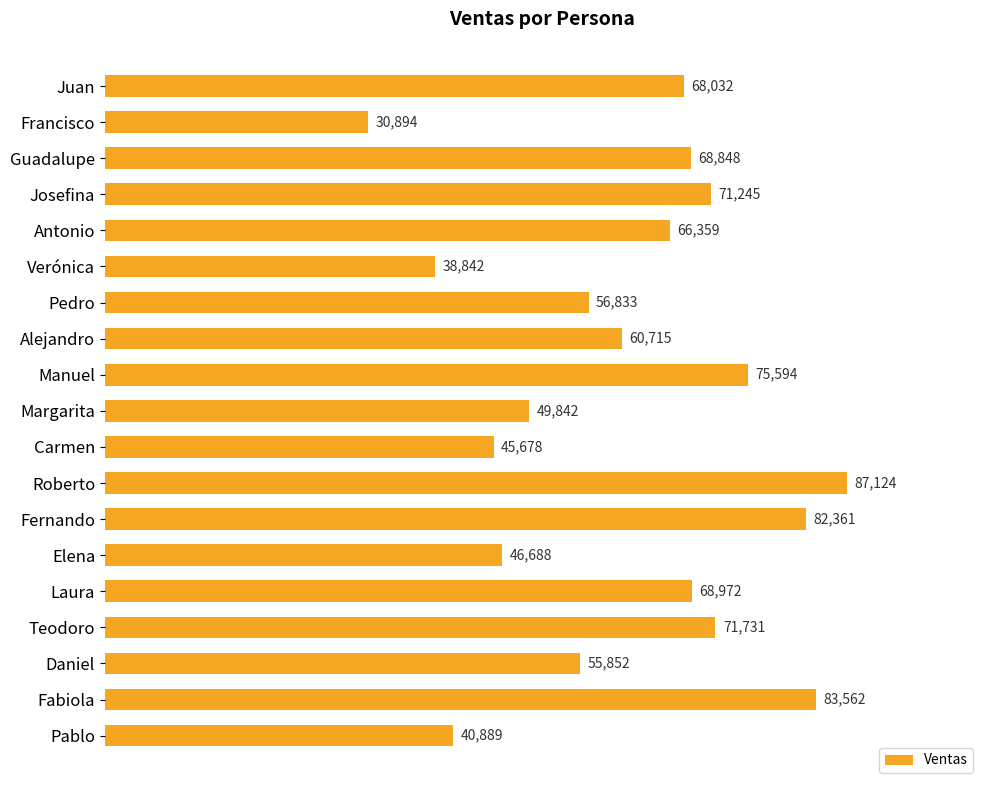

The value at Antonio is 20792. True or false?

False